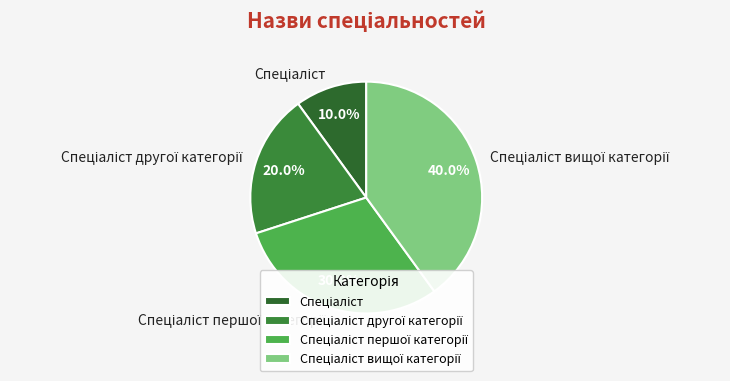

How many slices are in this pie chart?

4